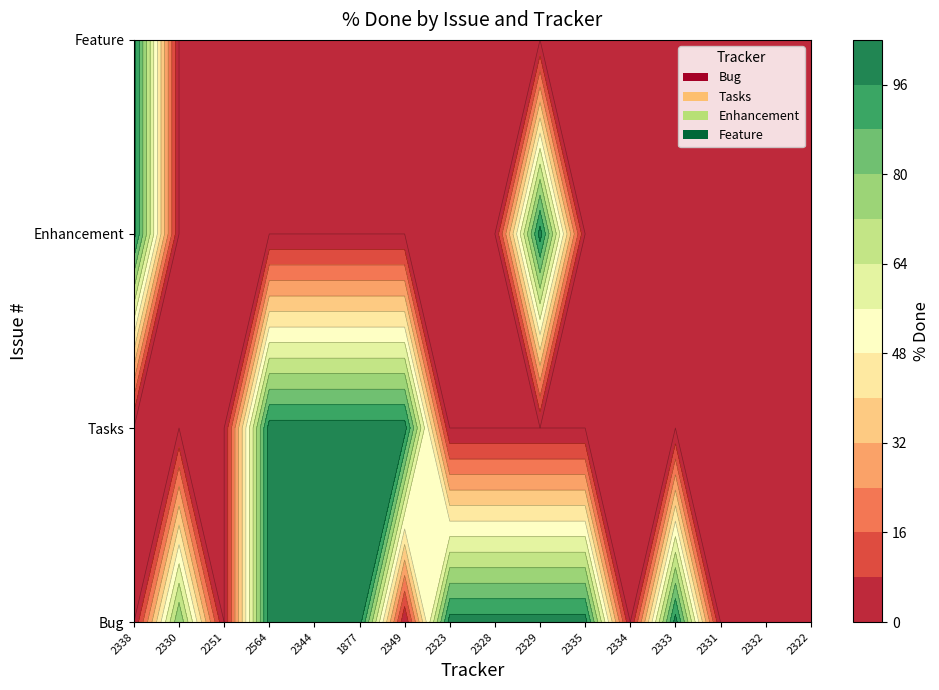

What is the difference between the maximum and second lowest values in the Bug series?

100